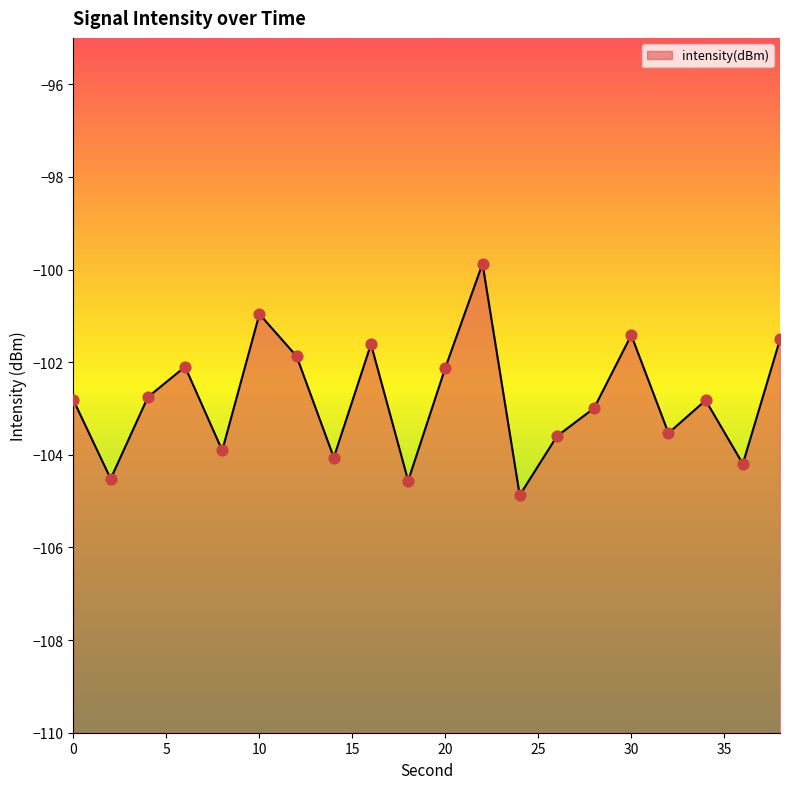

What is the change in value from 28 to 34?

+0.2